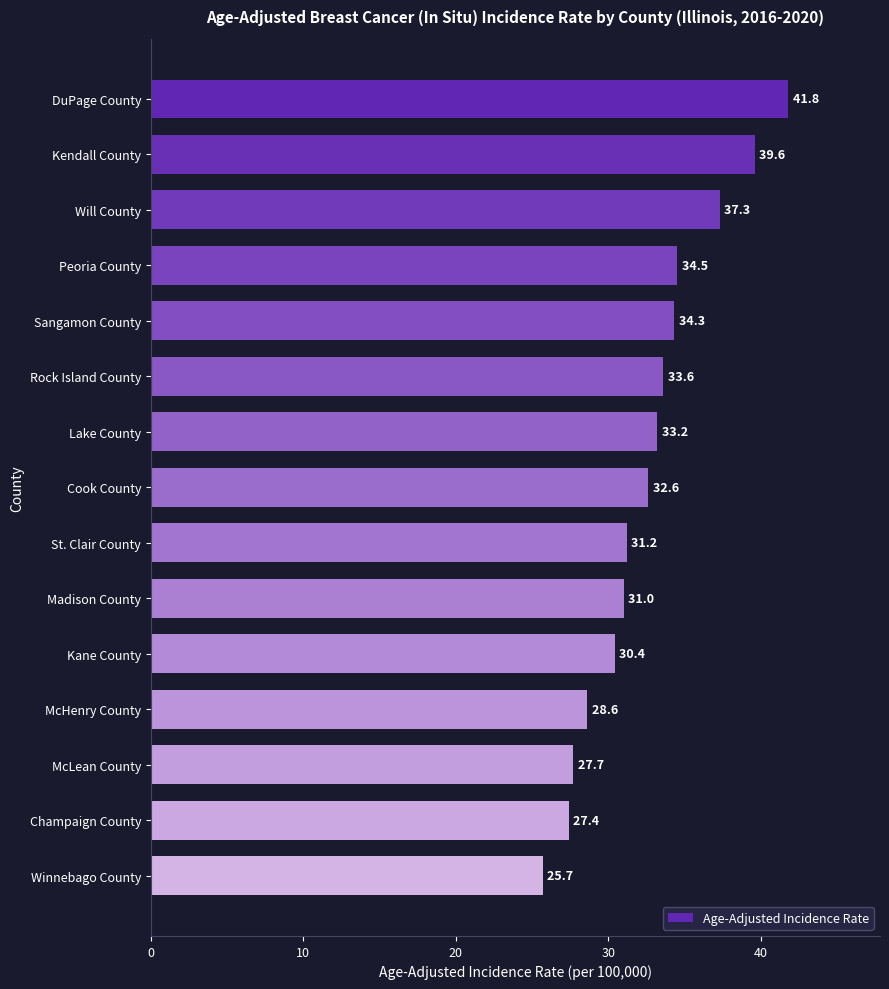

What is the ratio of the value at McHenry County to the value at Winnebago County?

1.1